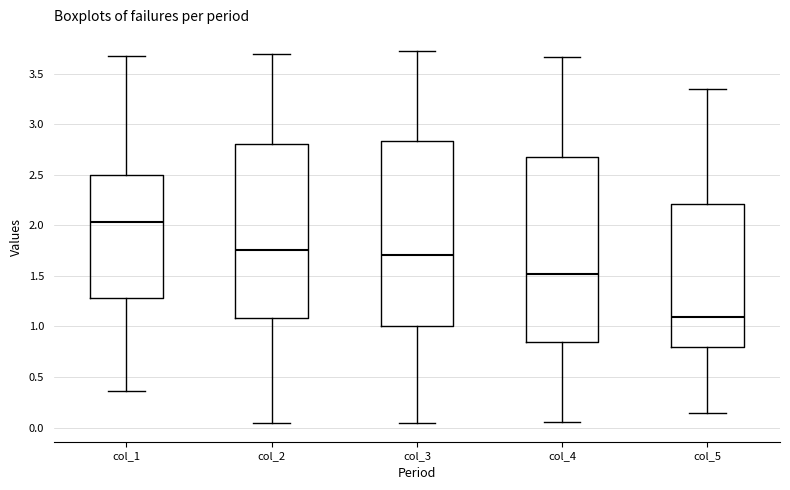

Which box's median line is the highest?

col_1